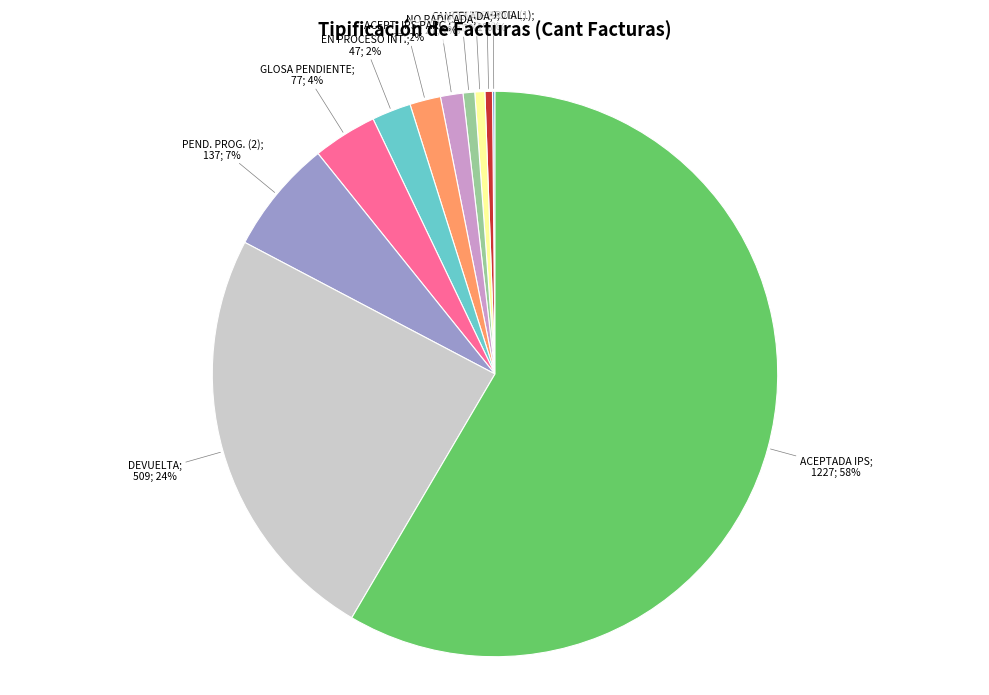

Does any single category account for the majority?

Yes